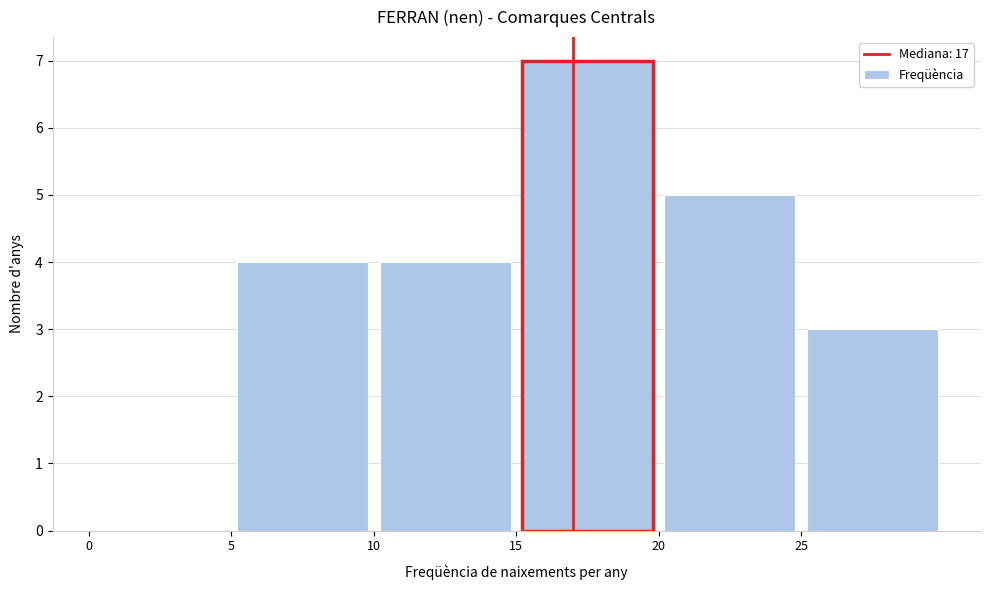

What is the height of the bar covering 5 to 10 on the x-axis? The values are not printed on the chart, so give them approximately, as read against the axis.

4